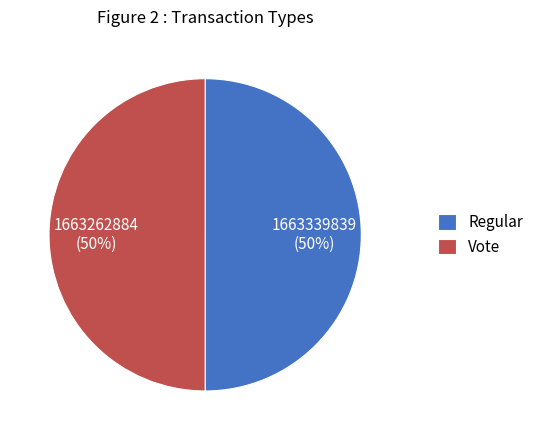

How many segments does this pie chart have?

2